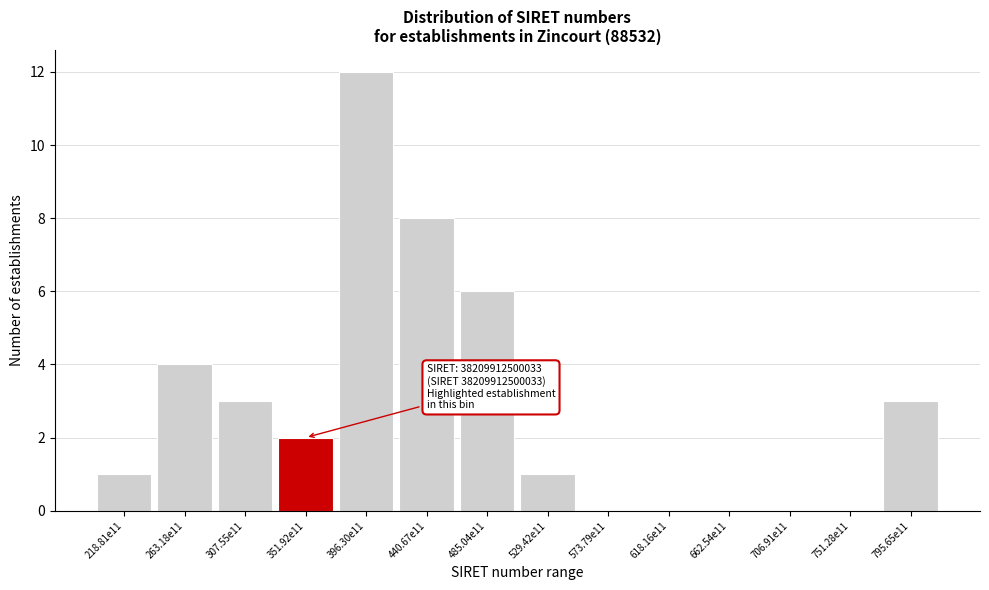

Reading left to right, transcribe all the data shown in this chart.

218.81e11=1	263.18e11=4	307.55e11=3	351.92e11=2	396.30e11=12	440.67e11=8	485.04e11=6	529.42e11=1	573.79e11=0	618.16e11=0	662.54e11=0	706.91e11=0	751.28e11=0	795.65e11=3